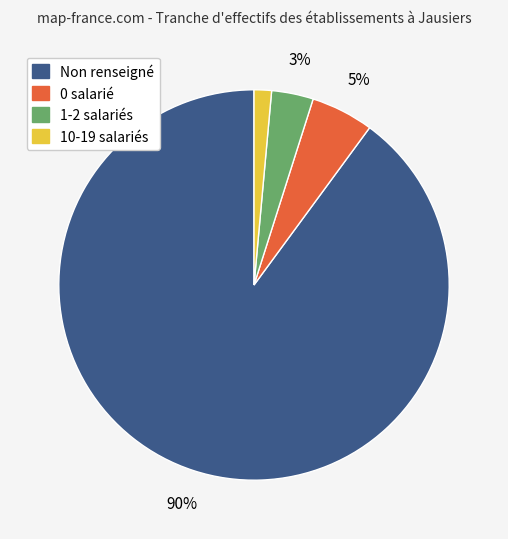

Does any single category account for the majority?

Yes